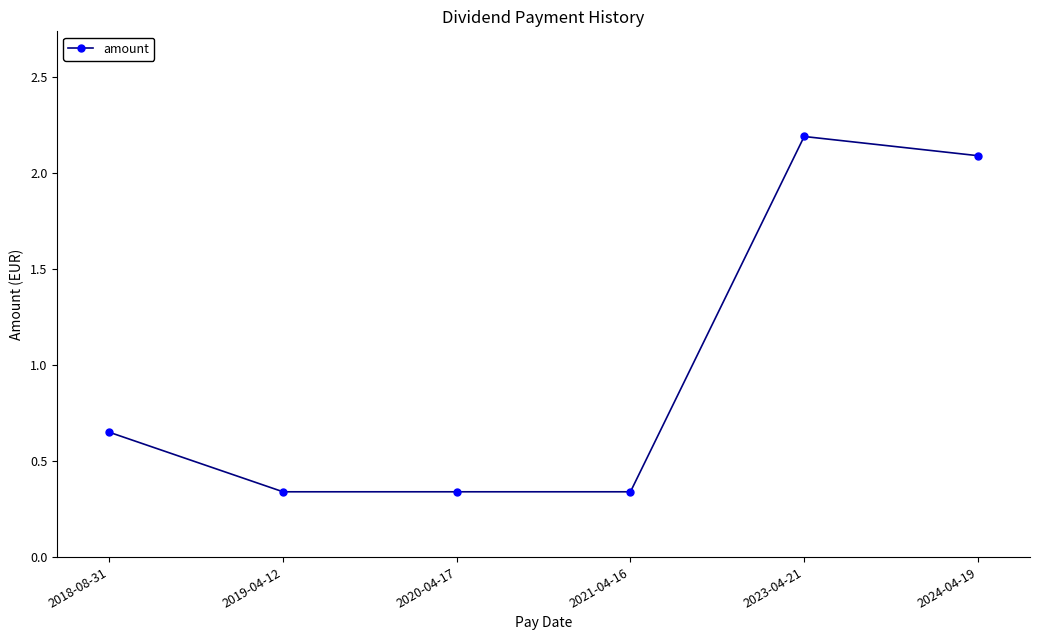

Is it true that the value at 2021-04-16 is 0.1?

False